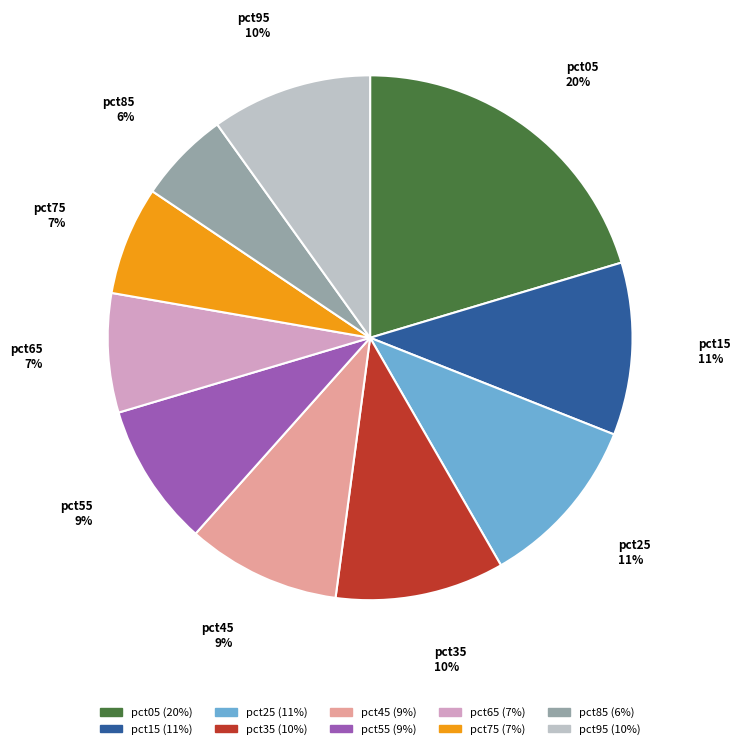

Do pct25 and pct95 together represent more than half of the pie?

No